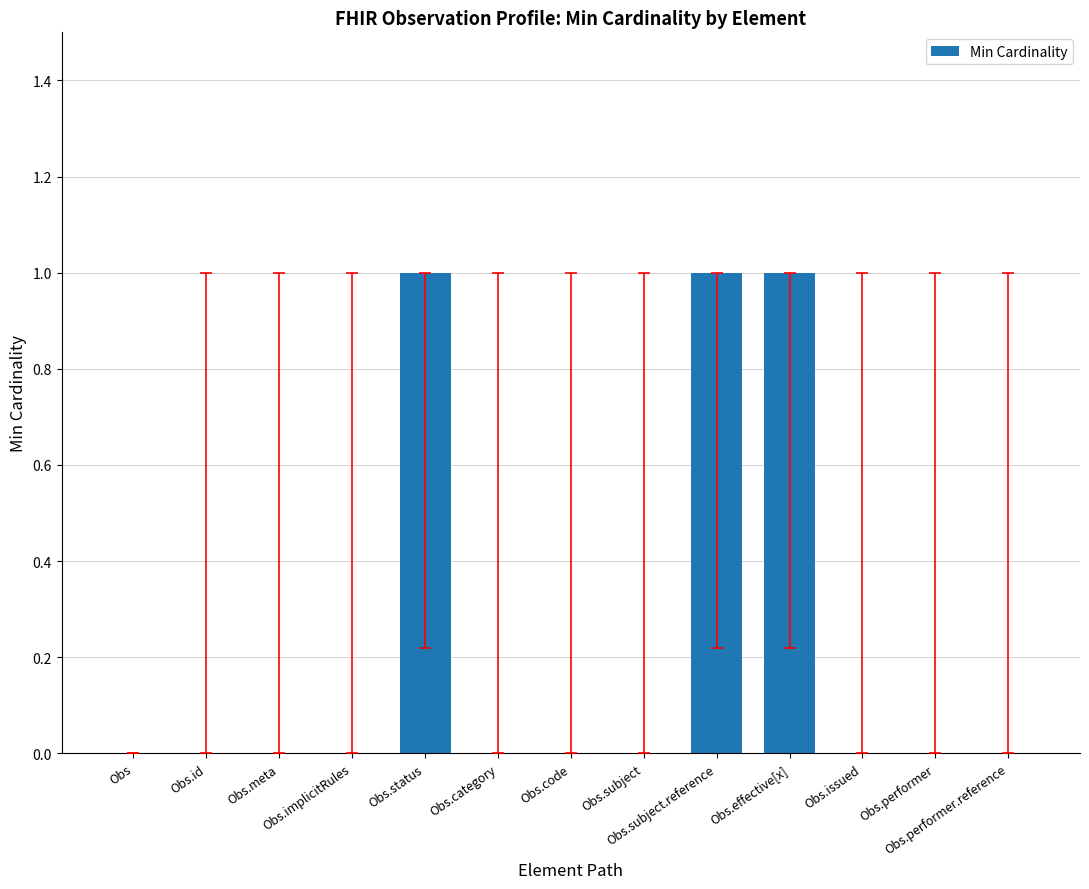

Are the bars horizontal?

No